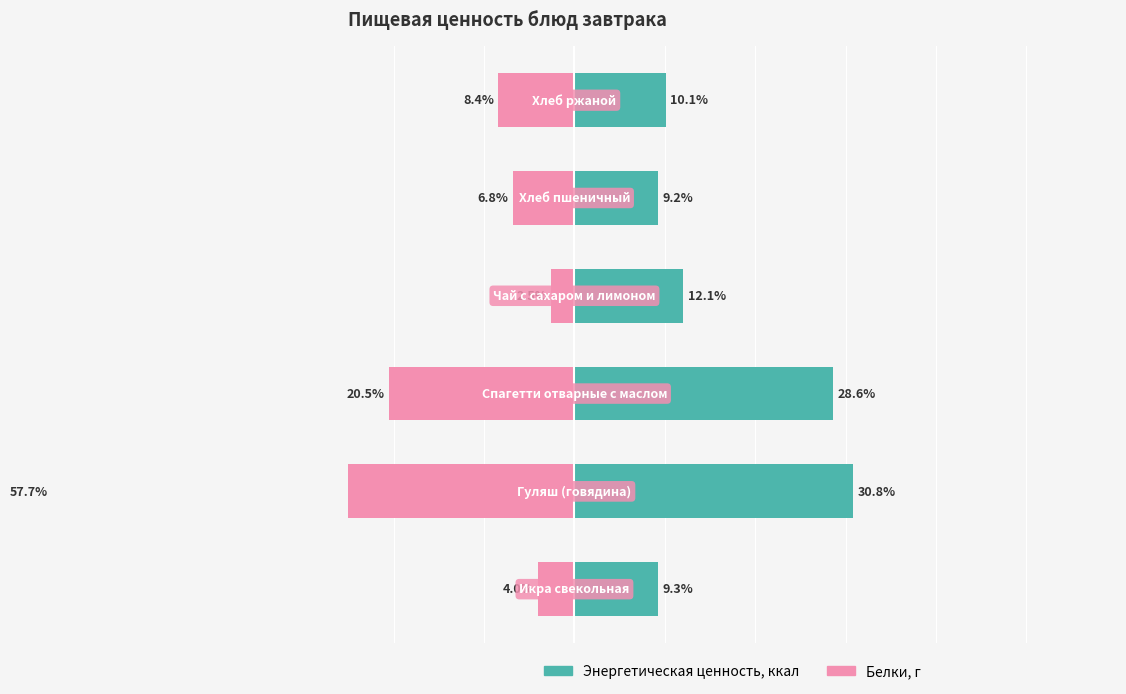

How many data points does each series have?

6